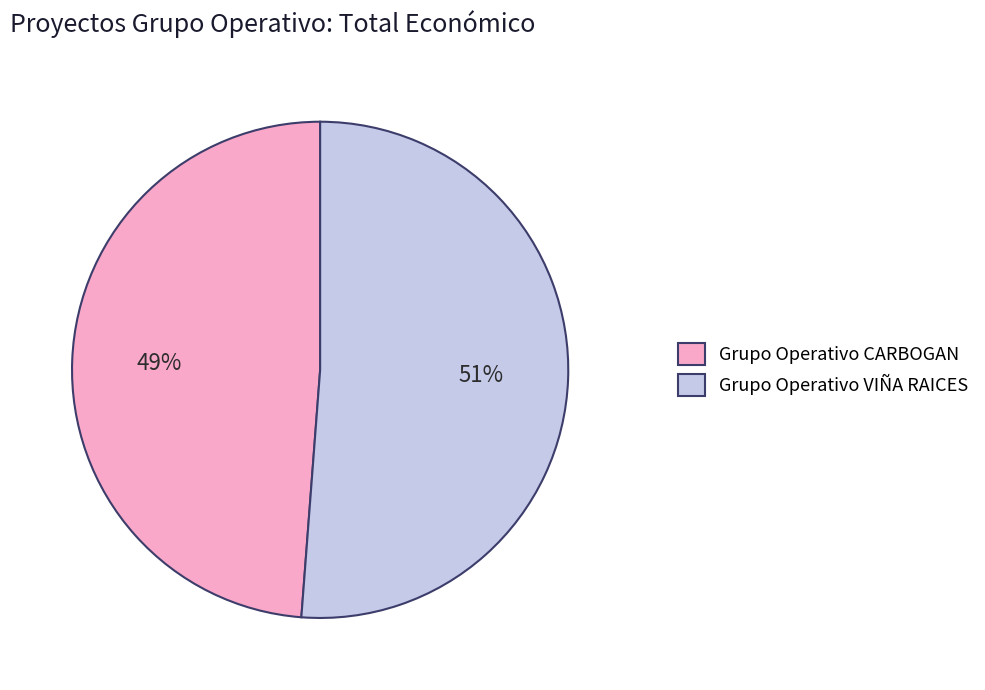

Rank the categories by value from highest to lowest.

Grupo Operativo VIÑA RAICES, Grupo Operativo CARBOGAN